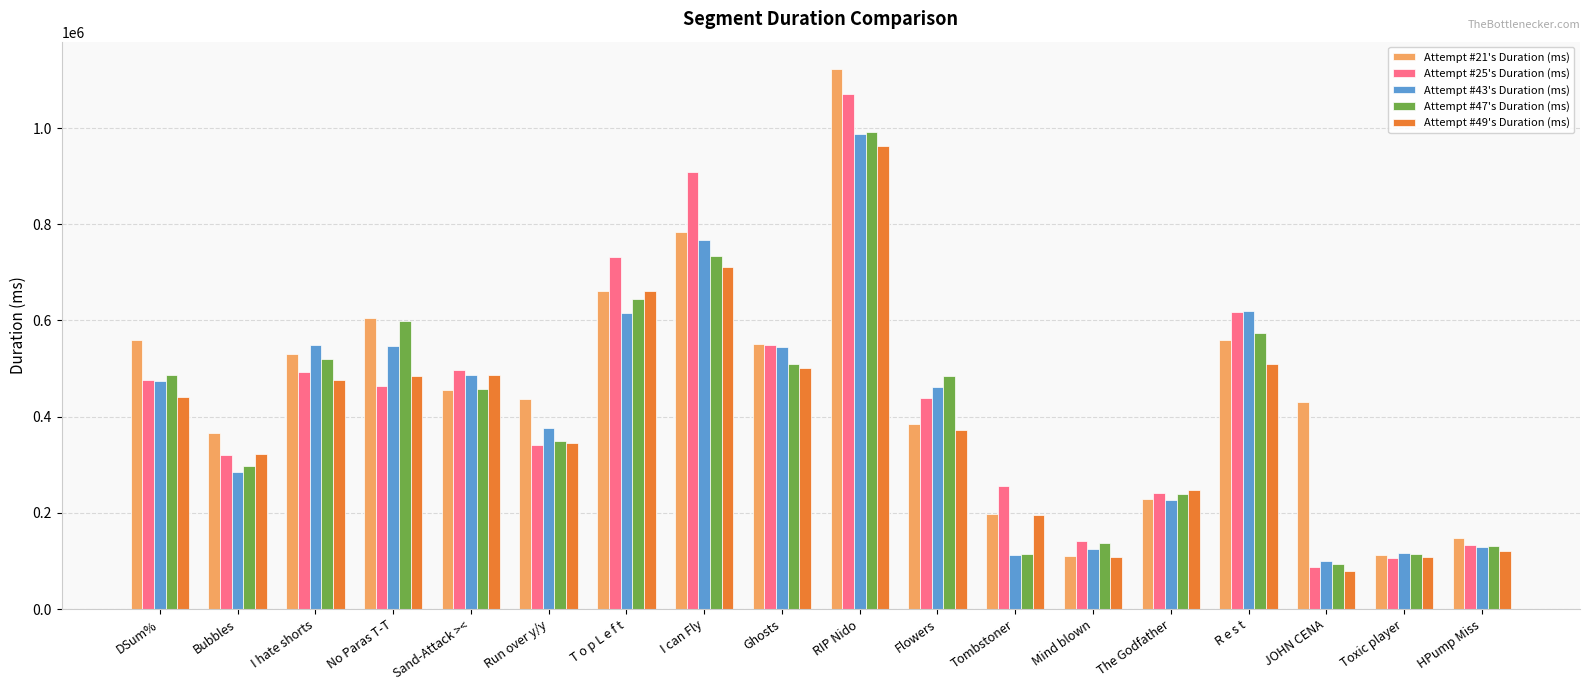

Is the value of Attempt #25's Duration (ms) at DSum% greater than the value of Attempt #21's Duration (ms) at I can Fly?

No